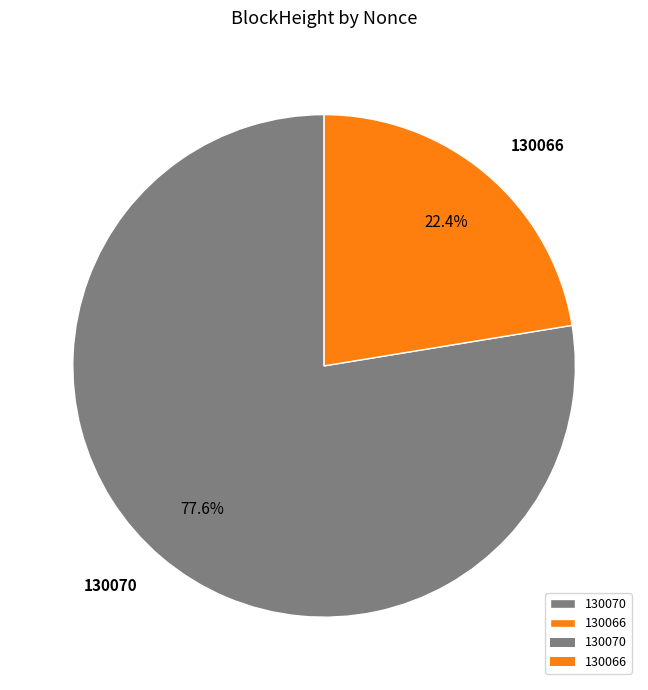

Between 130070 and 130066, which is larger?

130070